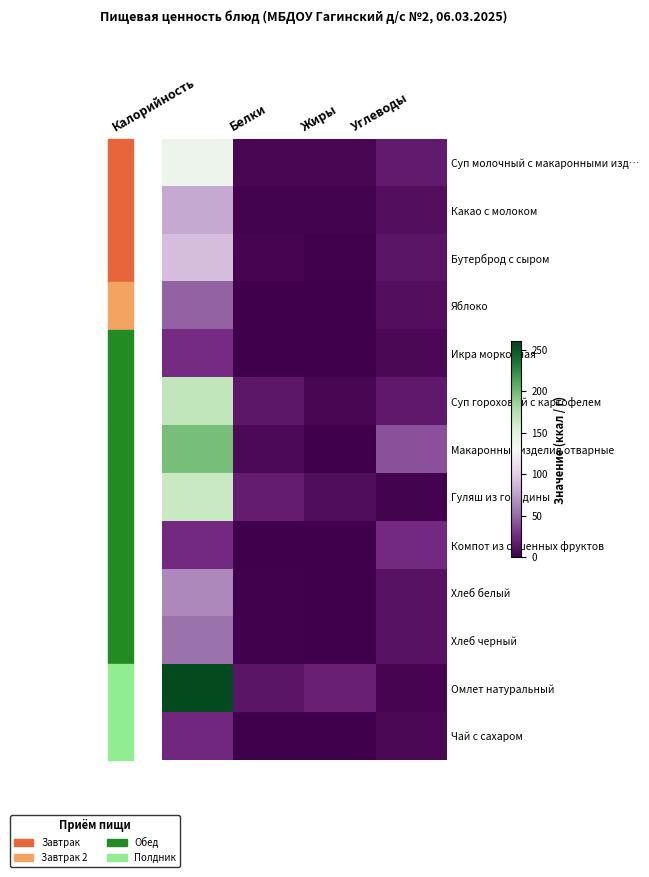

At which category is the sum across all series the highest?

Калорийность